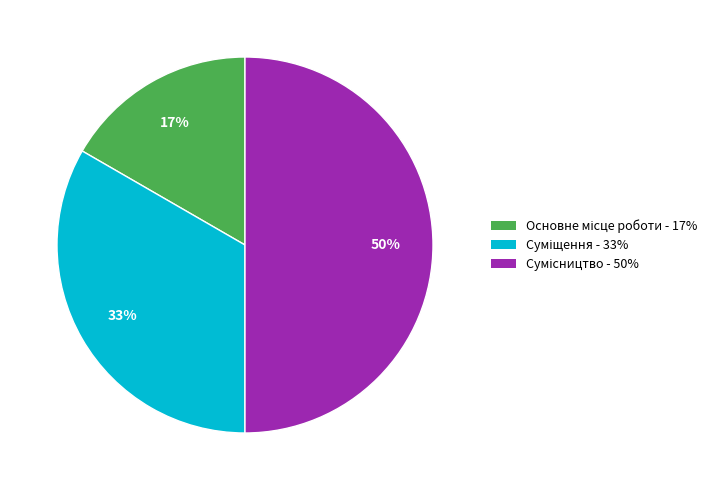

How many slices are in this pie chart?

3